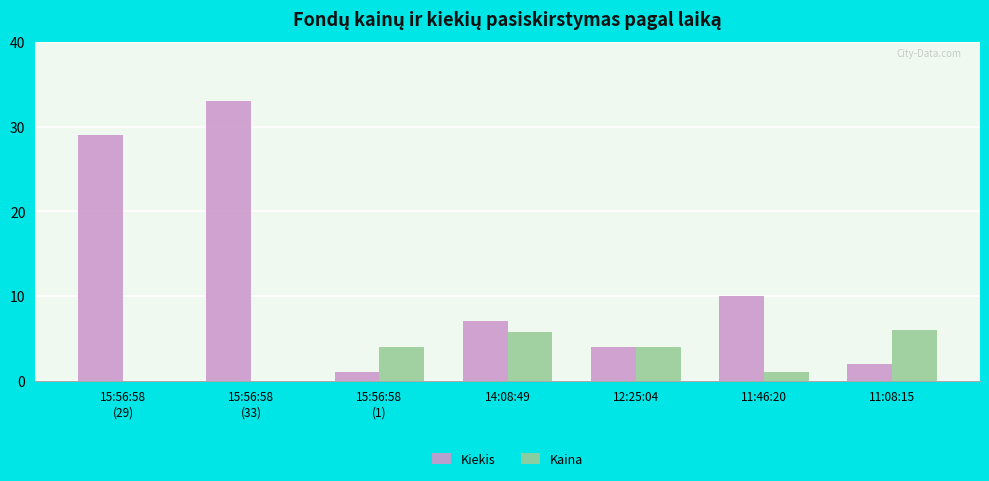

What is the greatest value displayed?

33.0